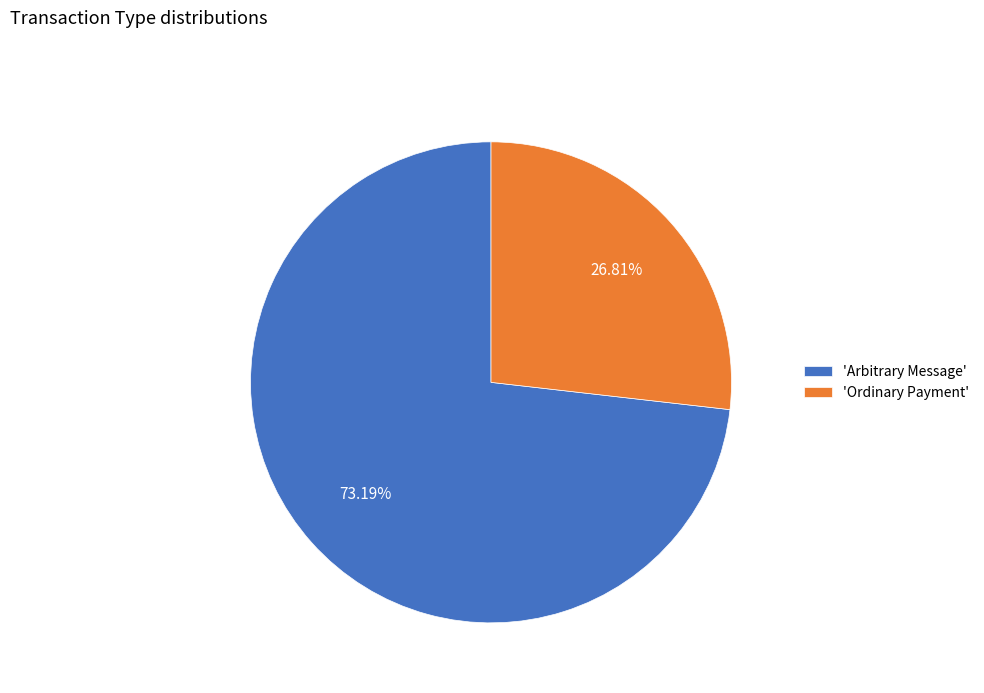

Rank the categories by value from highest to lowest.

'Arbitrary Message', 'Ordinary Payment'